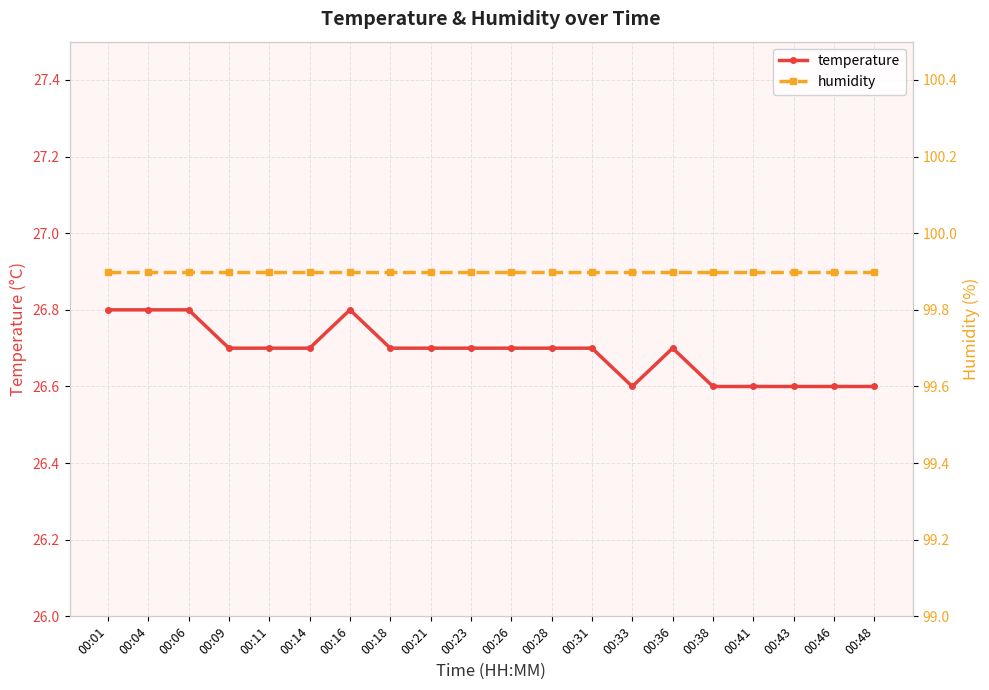

What is the sum of all temperature values?

533.8